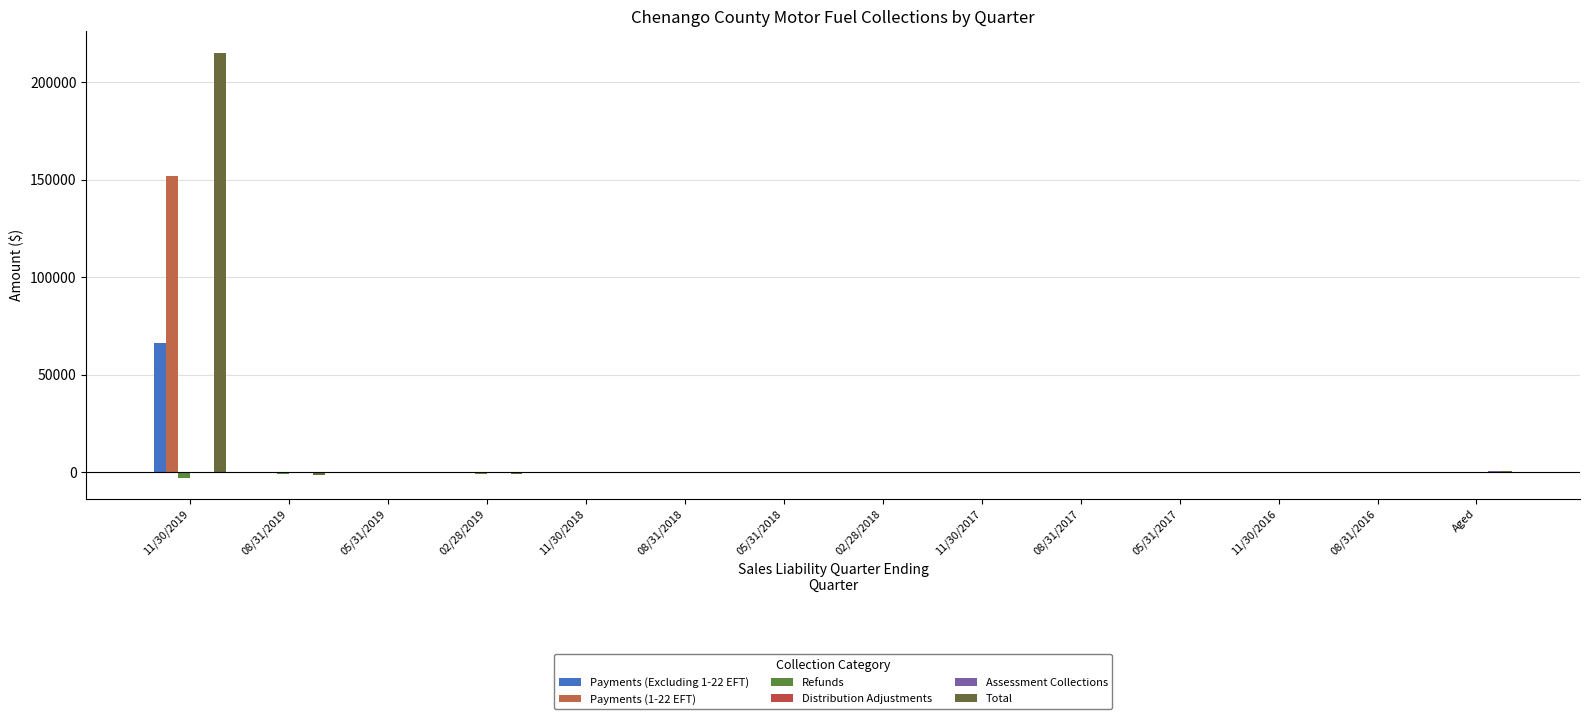

Are the bars horizontal?

No